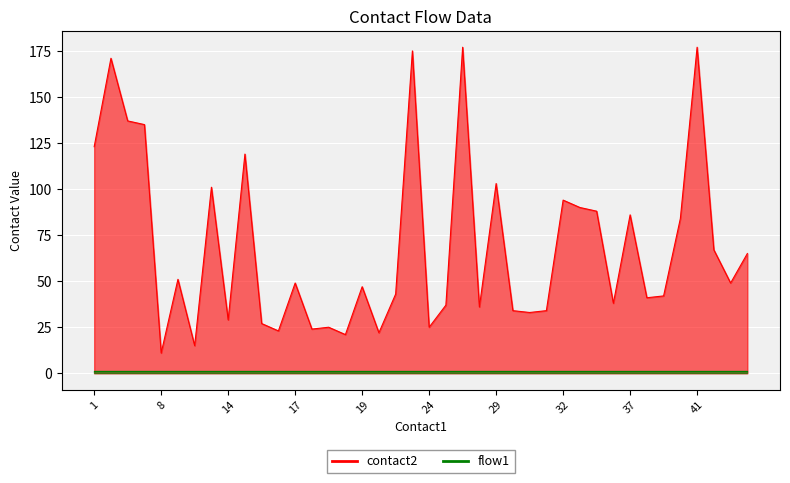

What is the difference between the highest and lowest values at 7?

134